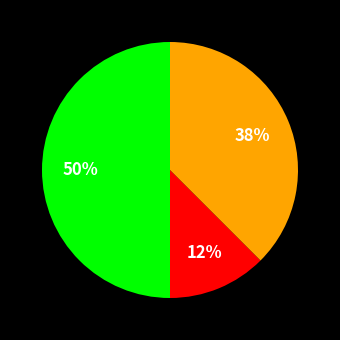

To the nearest percent, what is the average slice percentage?

33%